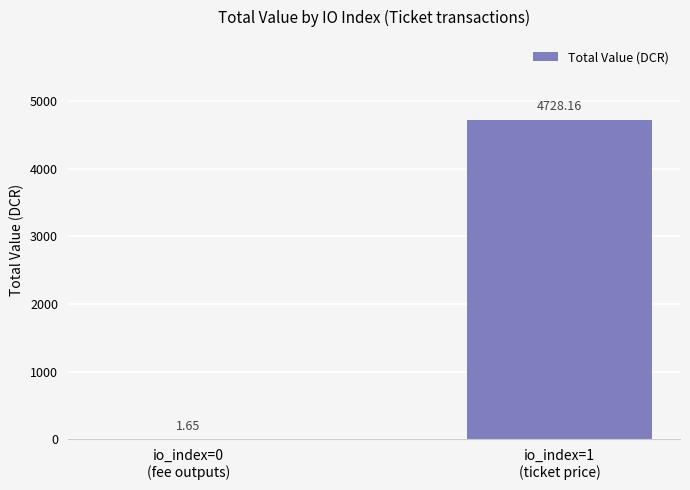

How many series are shown in this chart?

1